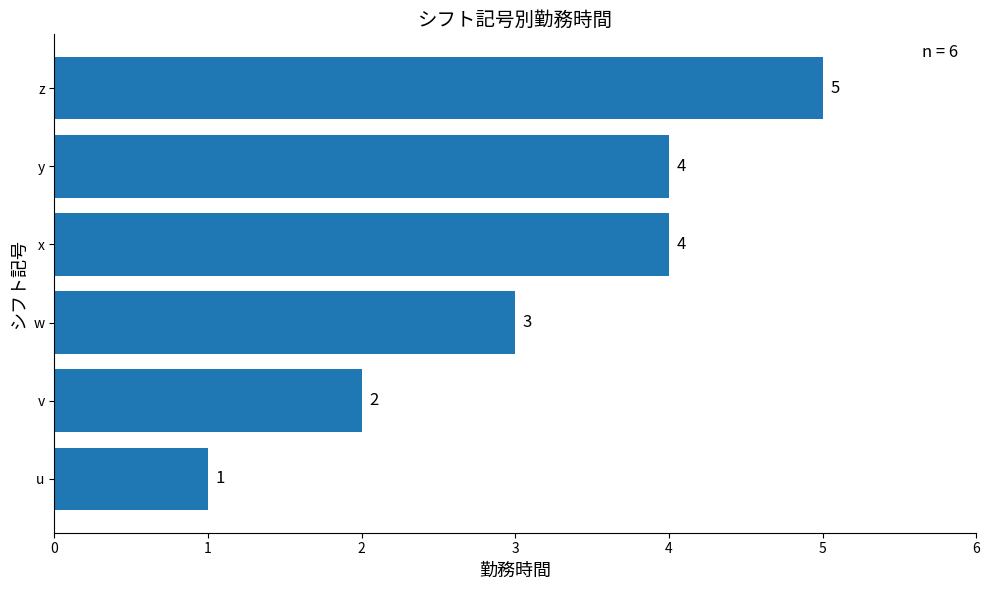

Reading bottom to top, list all the values displayed in this chart.

1	2	3	4	4	5